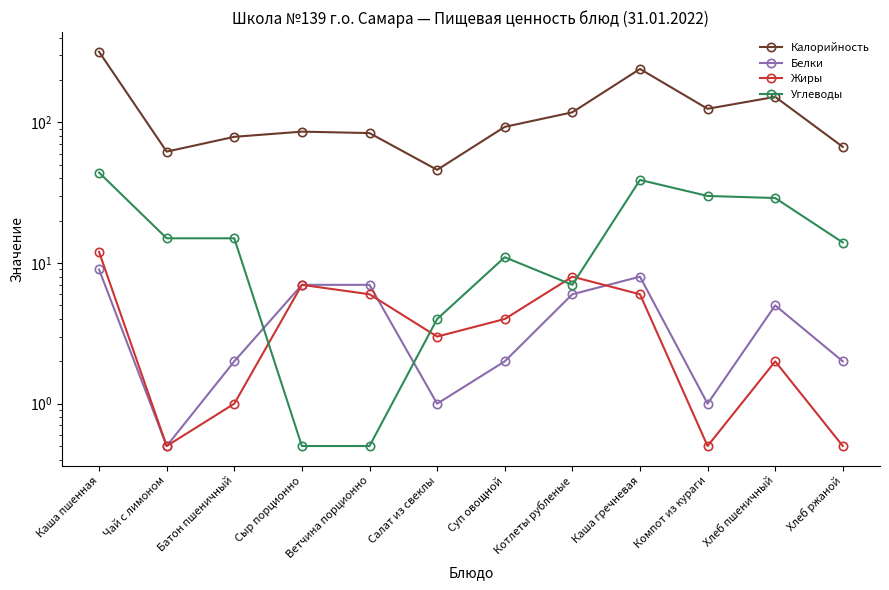

True or false: Жиры and Калорийность intersect in this chart.

False